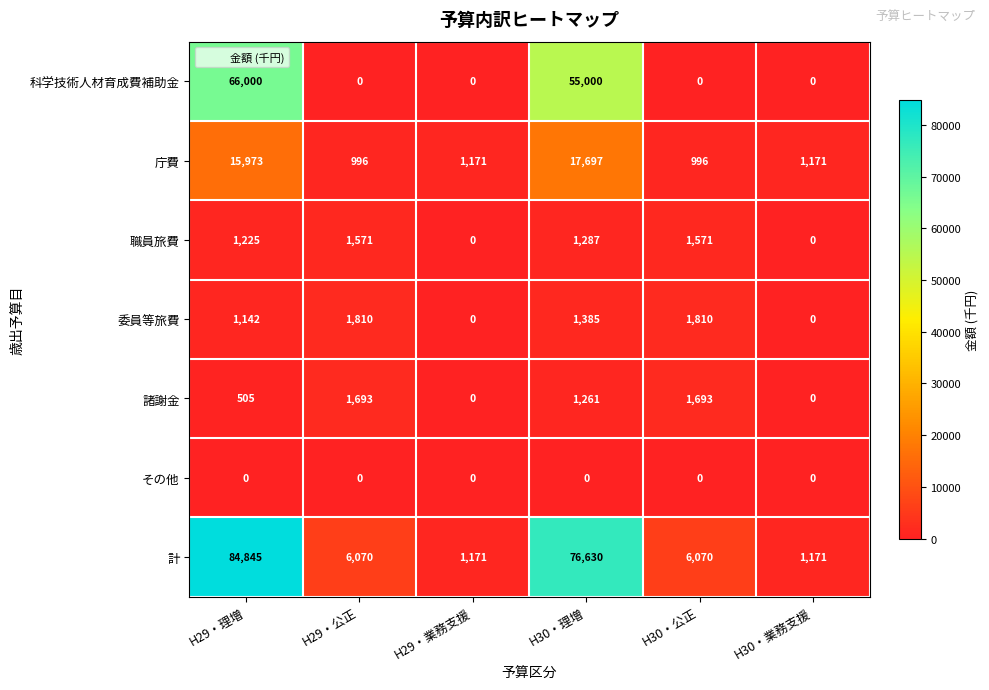

Count the number of data series in this chart.

7